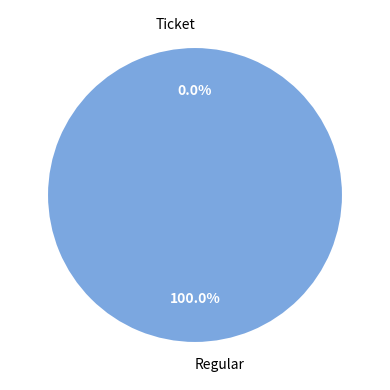

How many slices are in this pie chart?

2